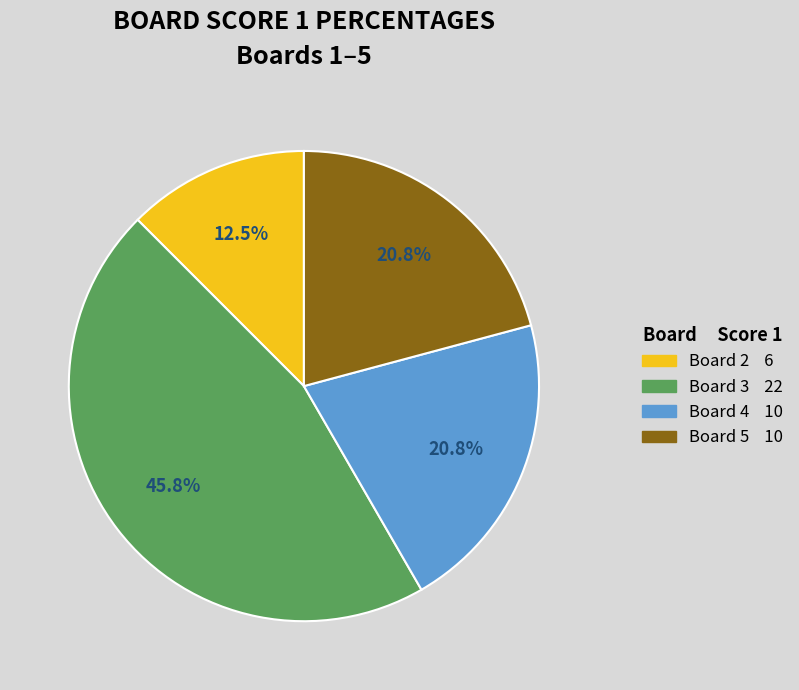

Between Board 3 22 and Board 5 10, which is larger?

Board 3 22